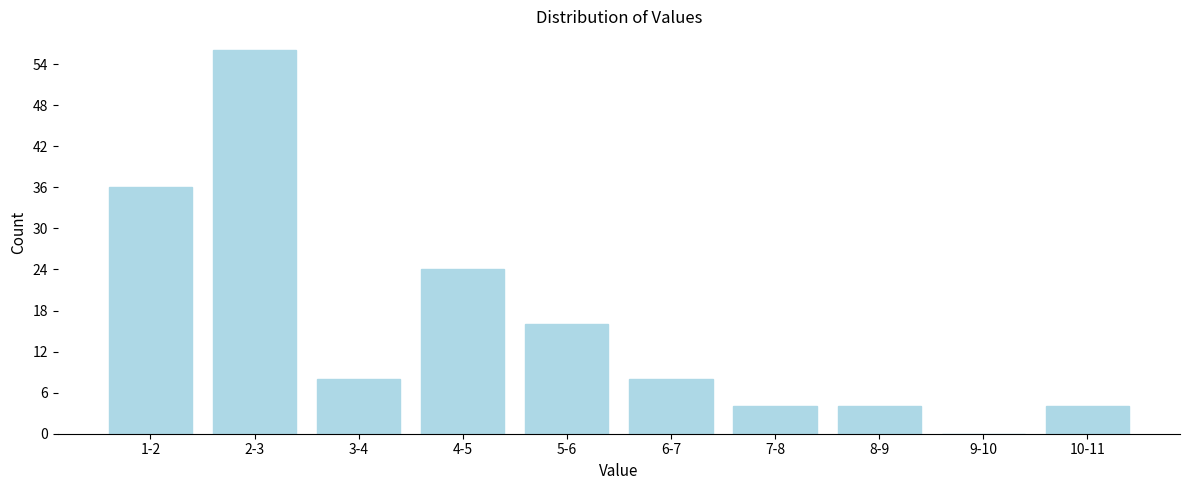

Reading left to right, what are all the values shown in this chart?

1-2=36	2-3=56	3-4=8	4-5=24	5-6=16	6-7=8	7-8=4	8-9=4	9-10=0	10-11=4